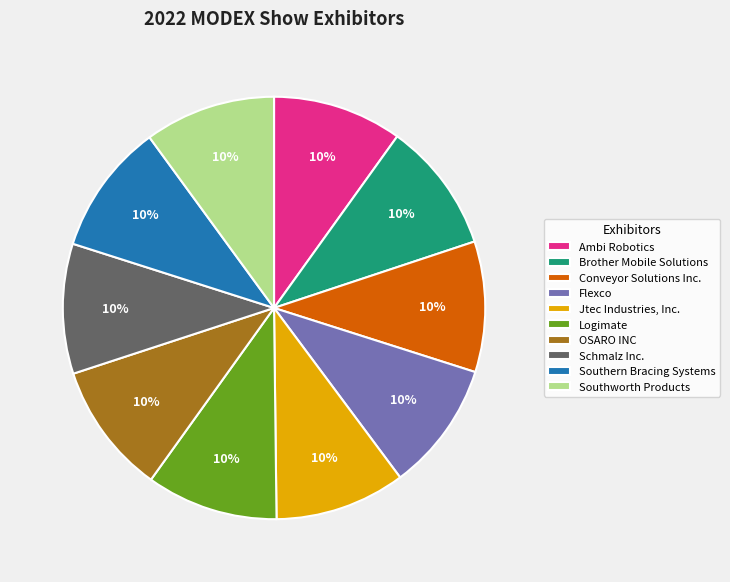

To the nearest percent, what is the average slice percentage?

10%